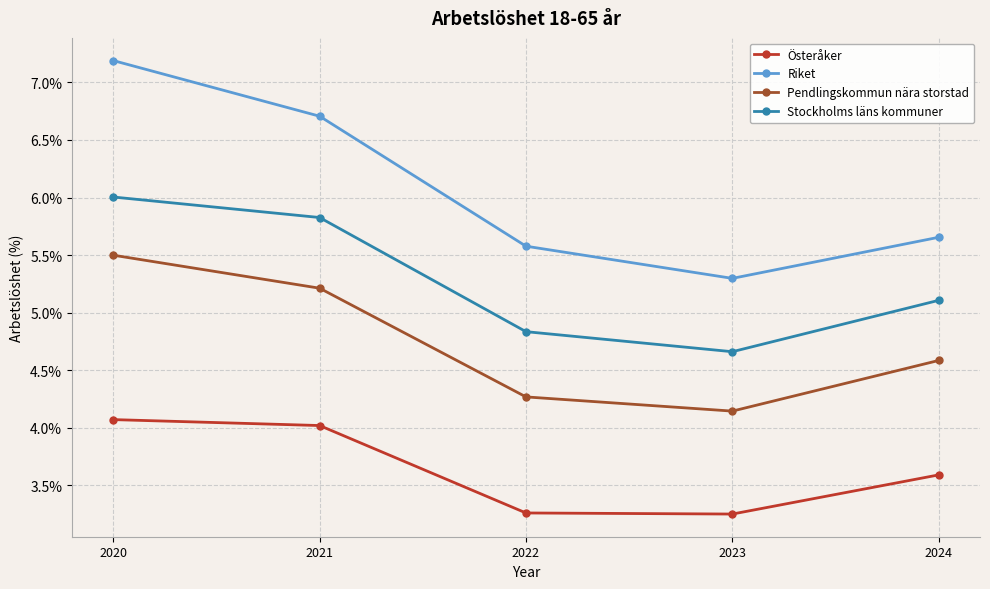

At how many categories does at least one series exceed 3?

5